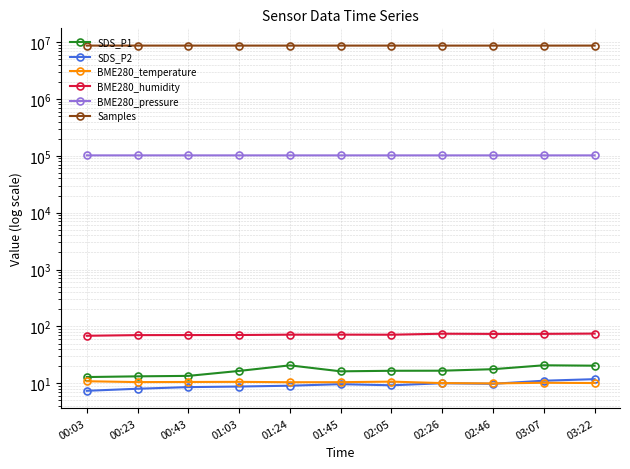

Is the value of SDS_P1 at 00:43 greater than the value of SDS_P2 at 00:23?

Yes